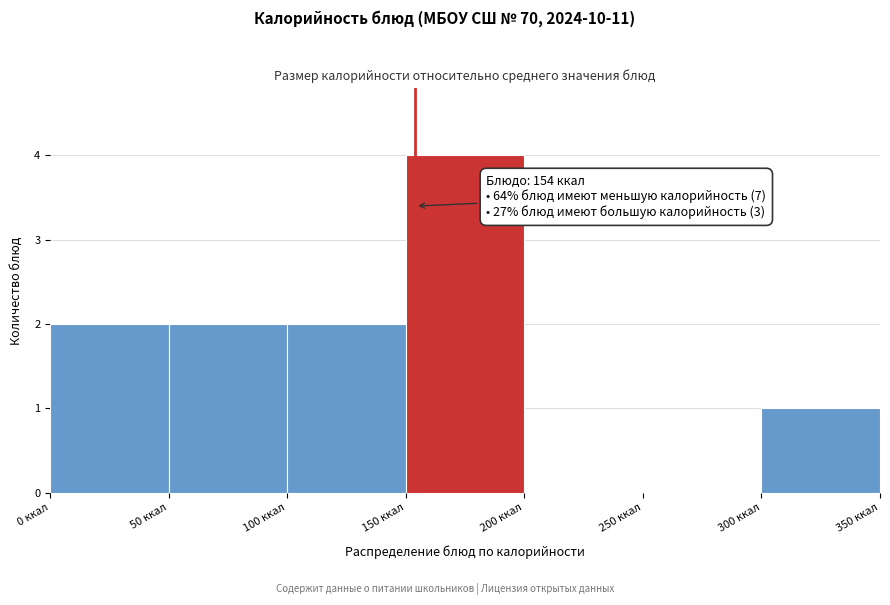

Which range on the x-axis has the tallest bar?

150 to 200